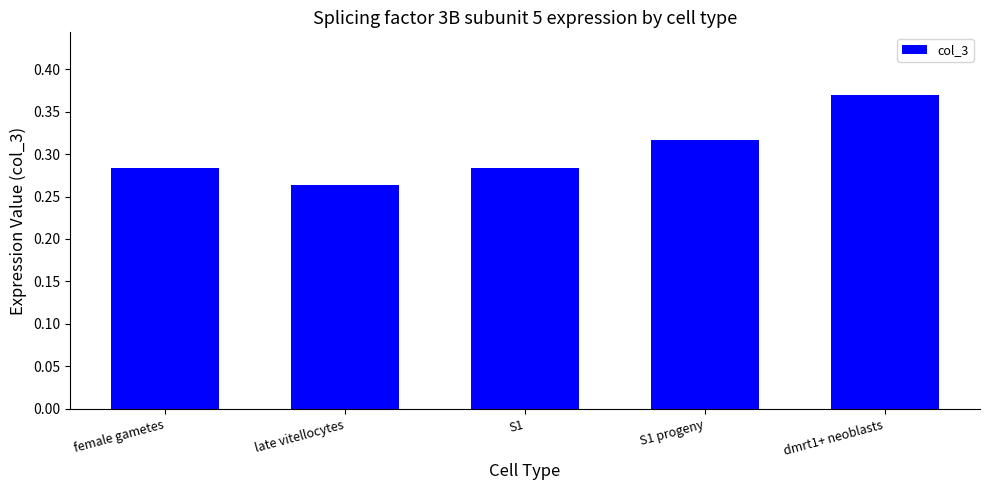

Count the values in the range 0 to 1.

5